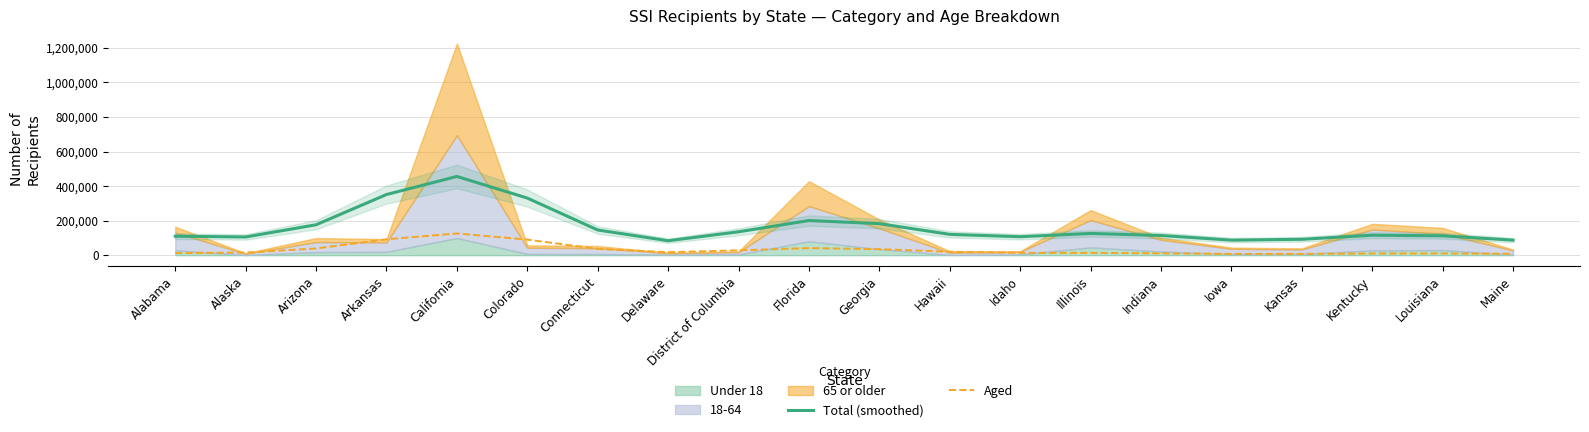

True or false: Aged and Total (smoothed) intersect in this chart.

False